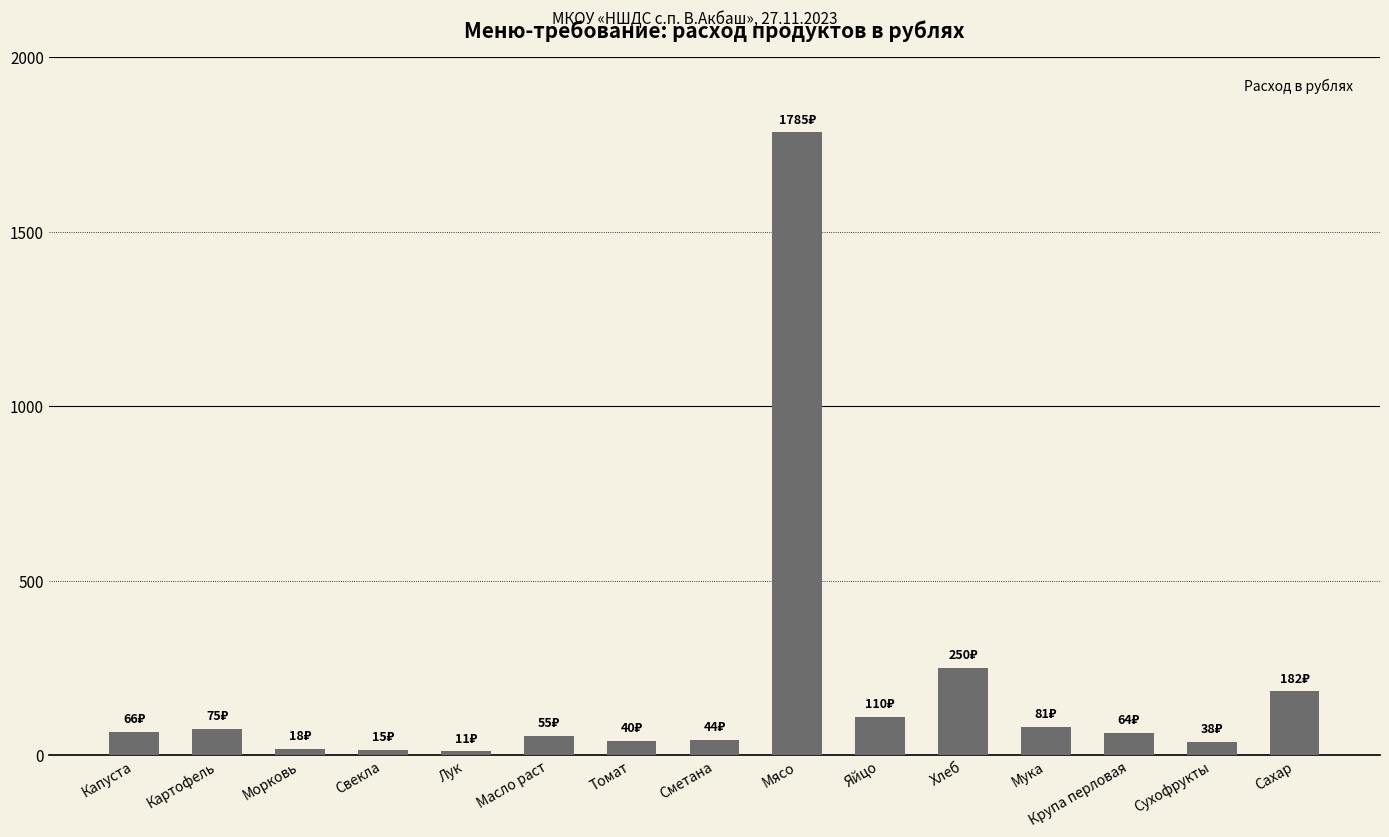

What is the difference between the second highest and minimum values?

239.0